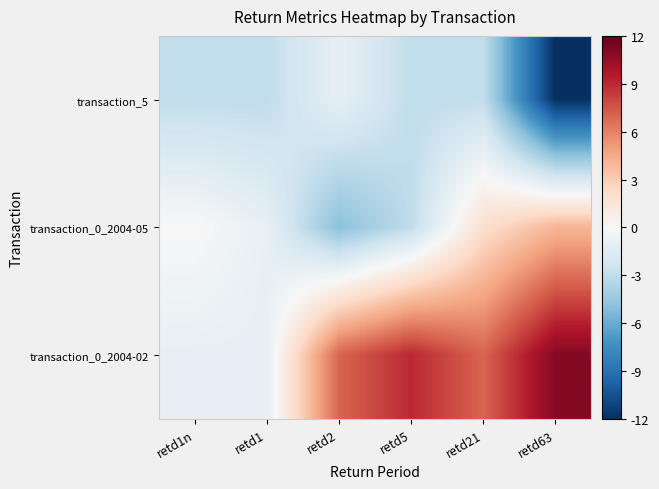

Reading right to left, what are all the values shown in this chart?

transaction_5: retd63=-12	retd21=-3	retd5=-3	retd2=-1	retd1=-3	retd1n=-3
transaction_0_2004-05: retd63=4	retd21=2	retd5=-3	retd2=-5	retd1=-1	retd1n=0
transaction_0_2004-02: retd63=11	retd21=7	retd5=9	retd2=7	retd1=-1	retd1n=-1